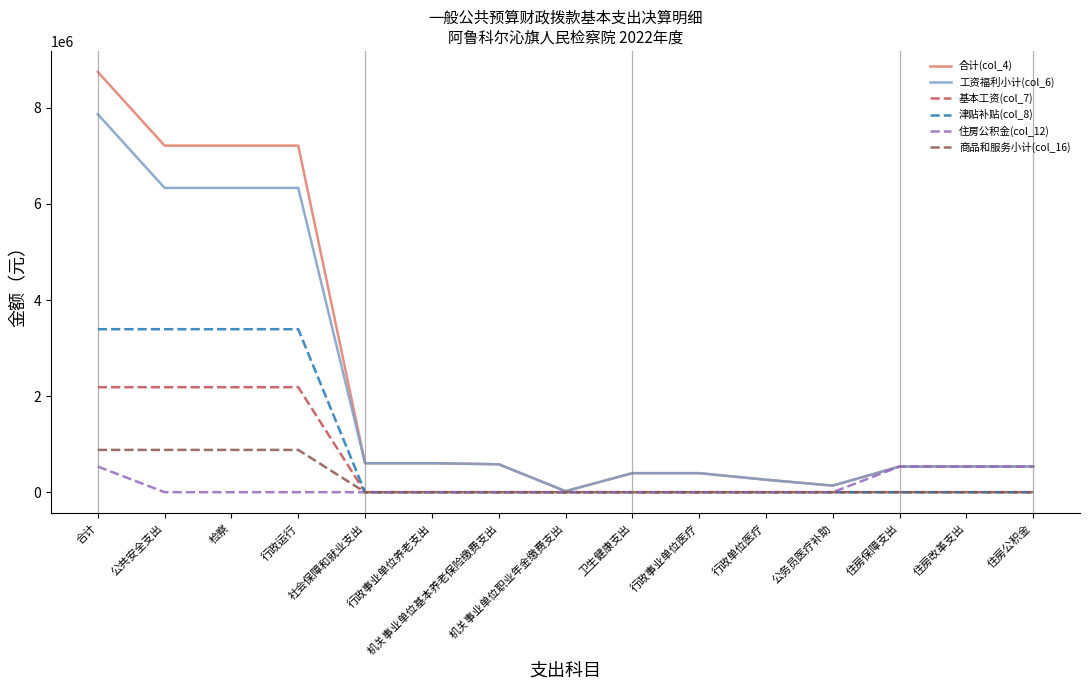

How many series are shown in this chart?

6